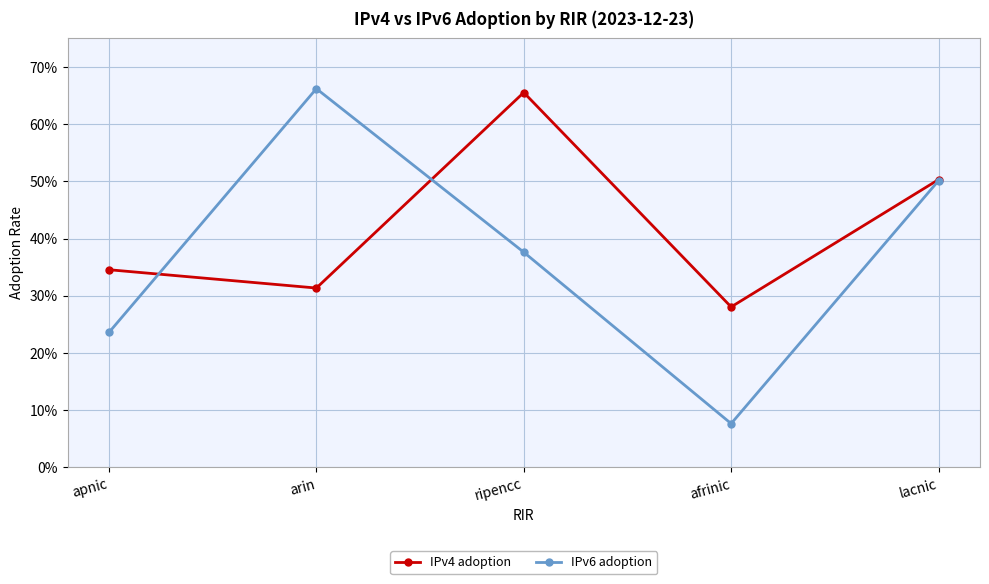

At which label is IPv6 adoption closest to 0?

afrinic